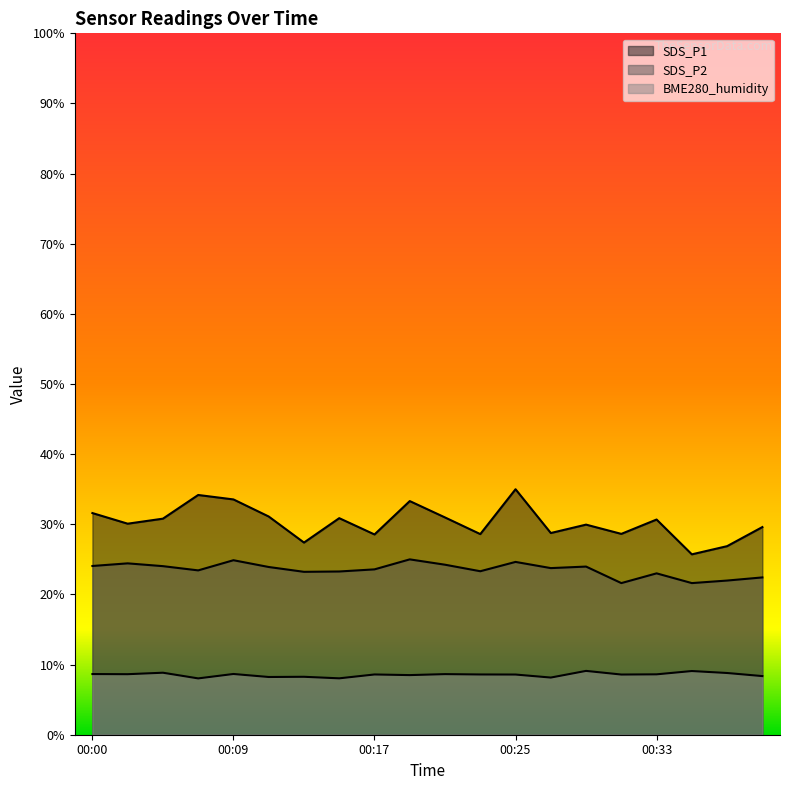

How many lines are shown in the chart?

3